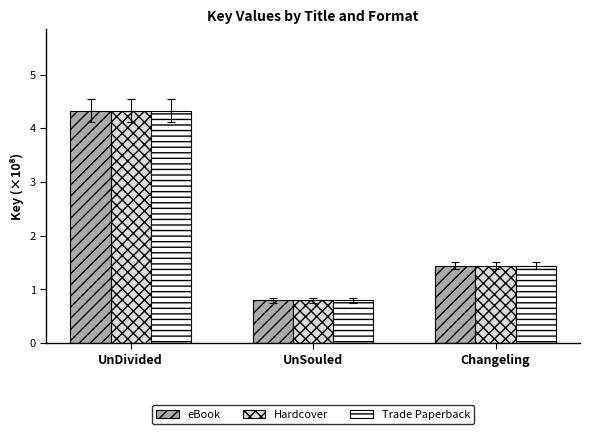

The value of Hardcover at UnDivided is 5.9. True or false?

False